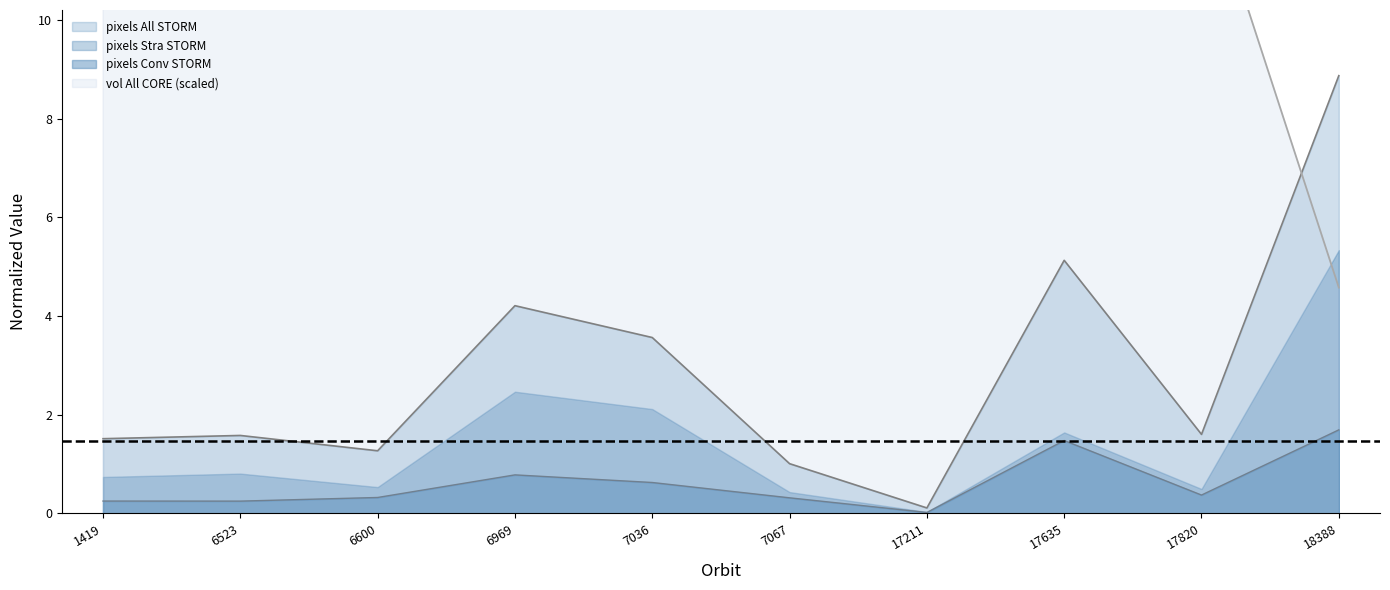

What value does the vol_All_CORE series have at 17635?

35.5